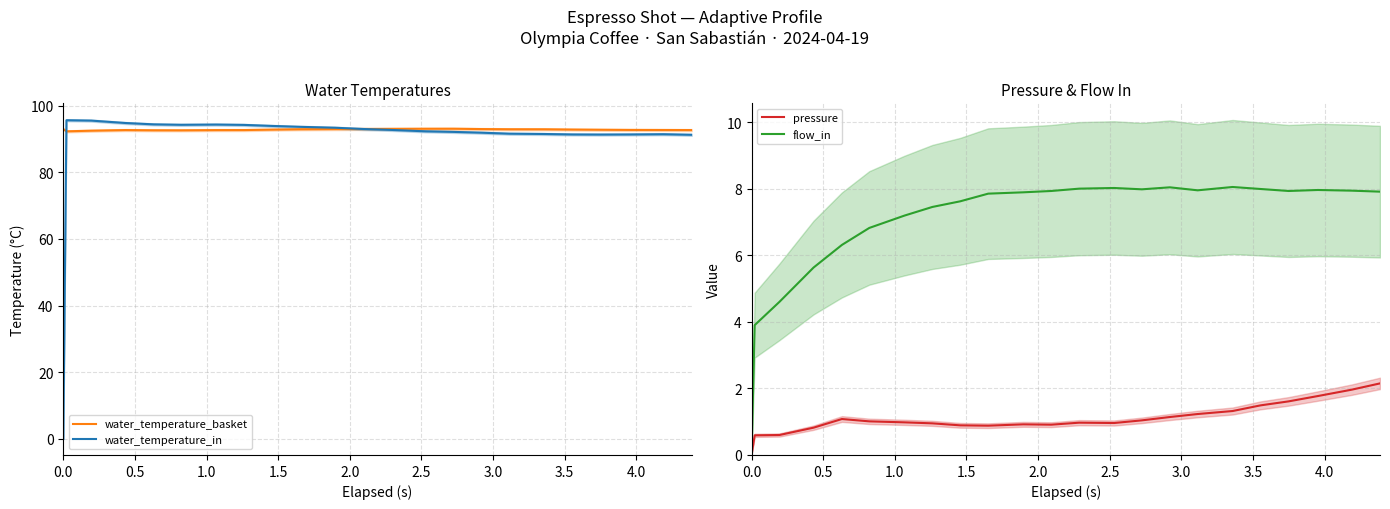

What is the average value of the pressure series?

1.1